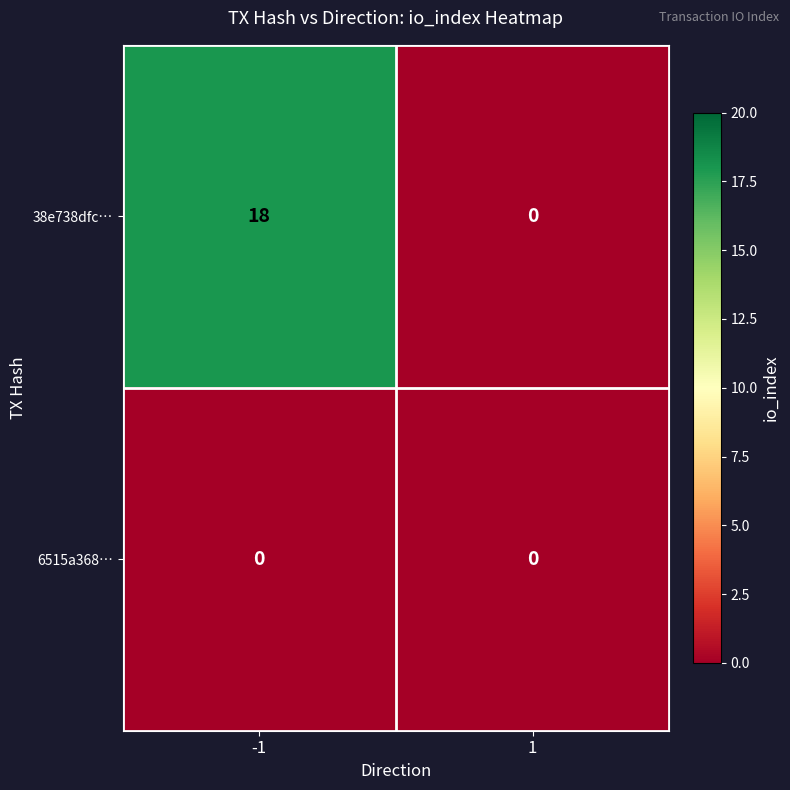

At how many categories does at least one series exceed 9?

1